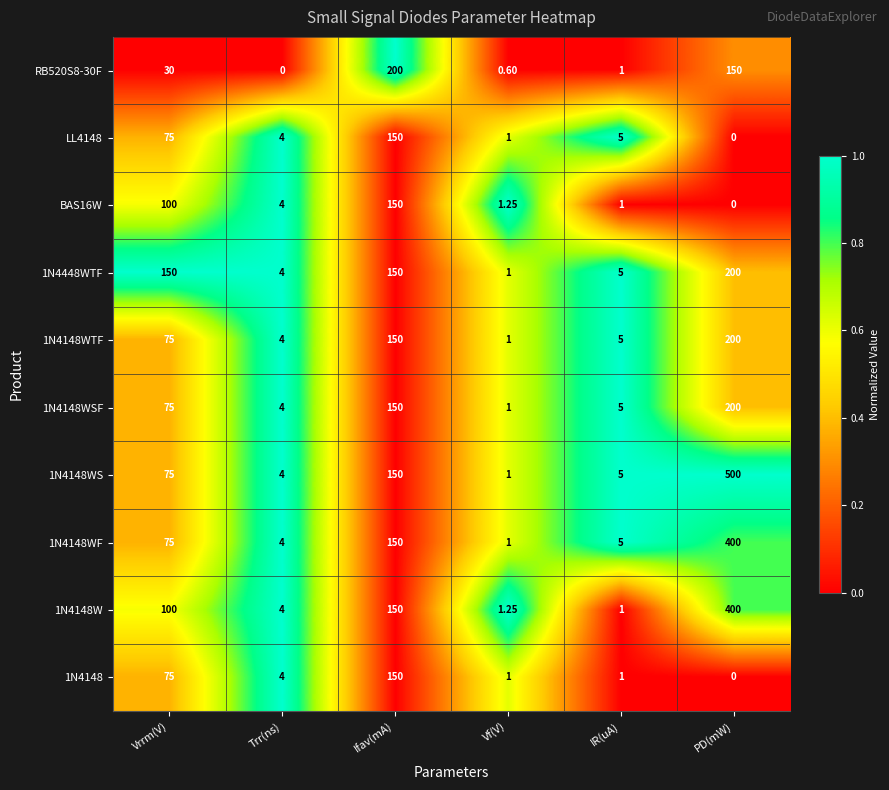

List the labels in order of BAS16W value, largest first.

Ifav(mA), Vrrm(V), Trr(ns), Vf(V), IR(uA), PD(mW)